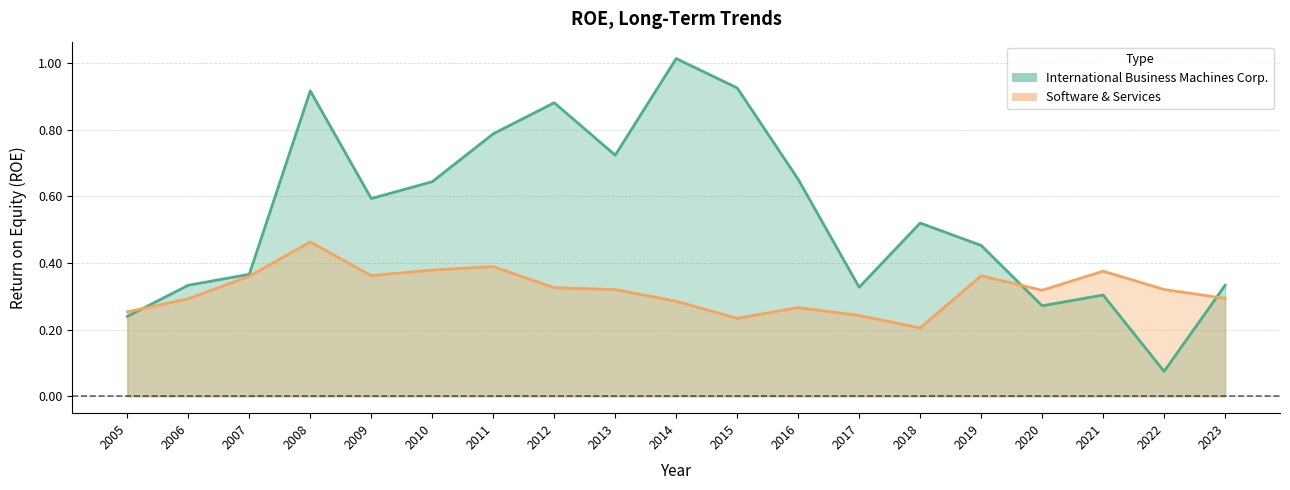

The value of International Business Machines Corp. at 2008 is 0.5. True or false?

False